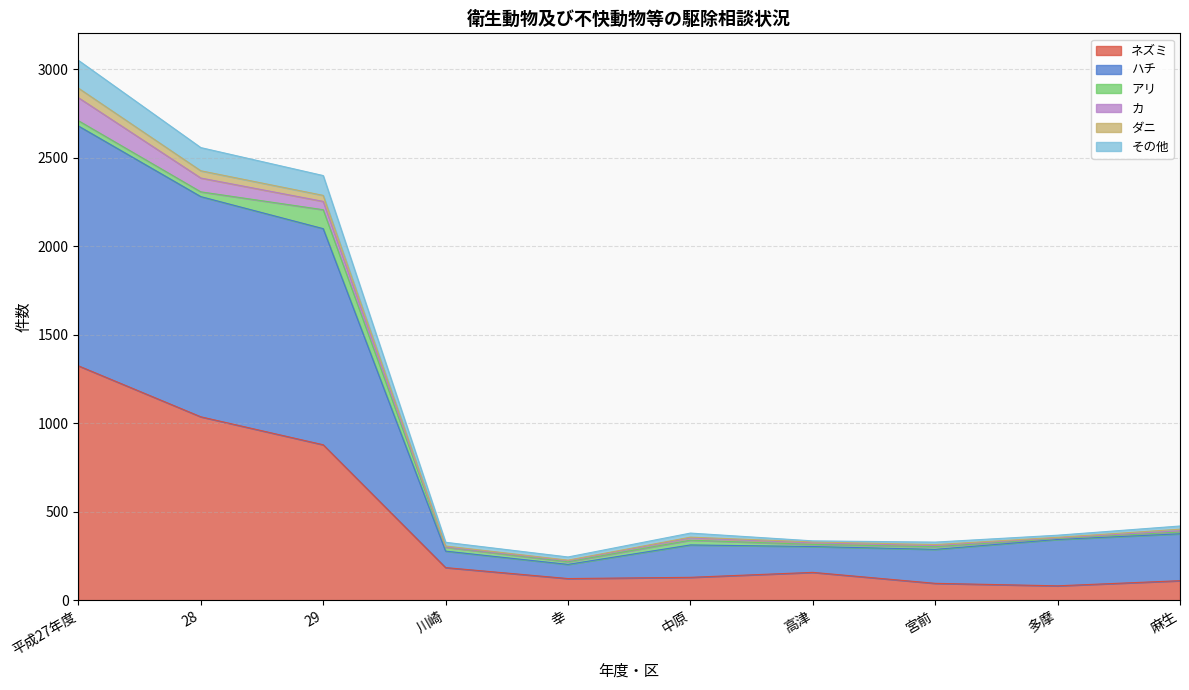

At which category is the sum across all series the highest?

平成27年度